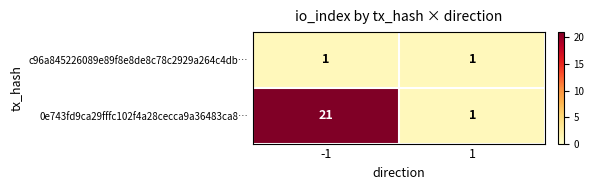

Reading right to left, list all the values displayed in this chart.

c96a845226089e89f8e8de8c78c2929a264c4db…: 1=1	-1=1
0e743fd9ca29fffc102f4a28cecca9a36483ca8…: 1=1	-1=21